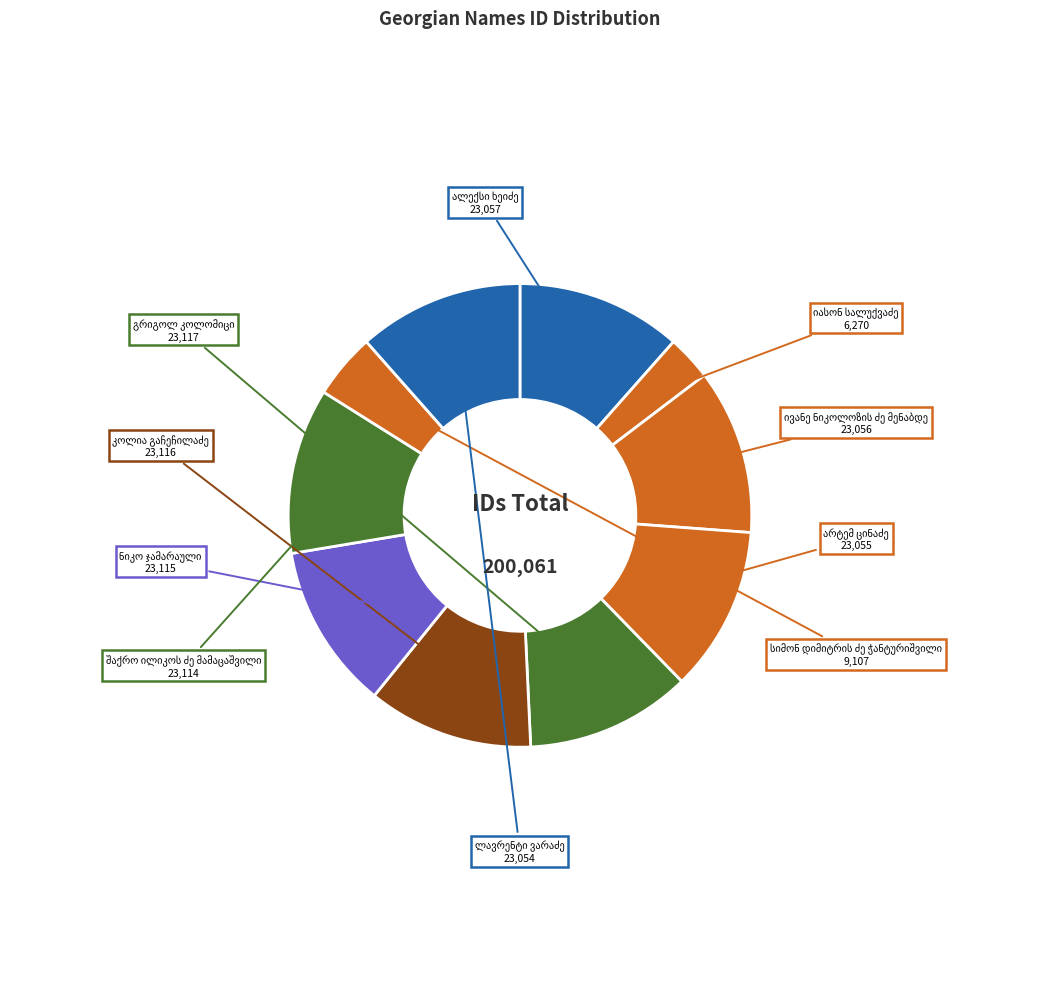

Do სიმონ დიმიტრის ძე ჭანტურიშვილი and ლავრენტი ვარაძე together represent more than half of the pie?

No